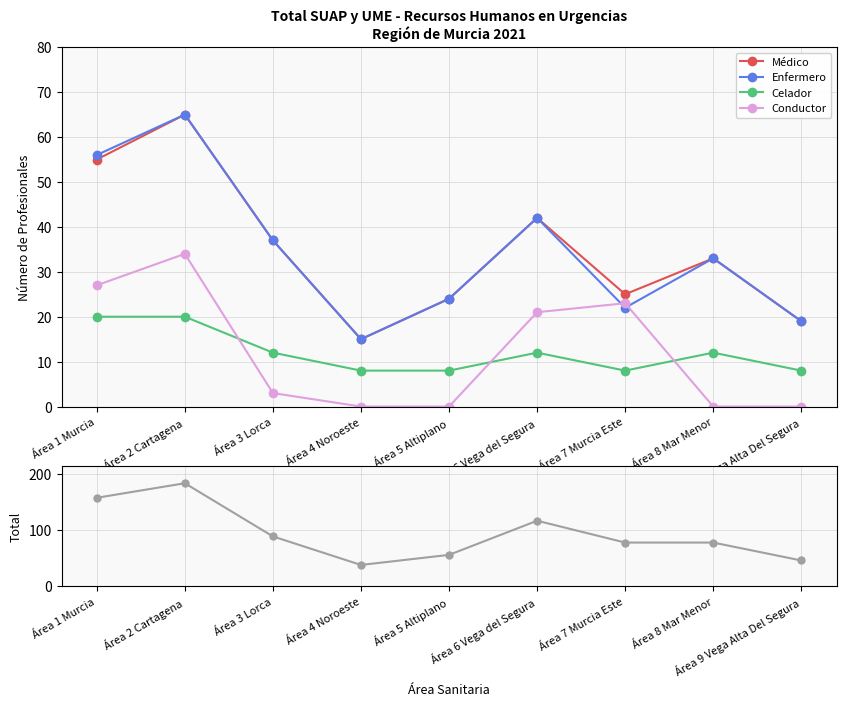

What is the difference between the maximum and minimum values in the Médico series?

50